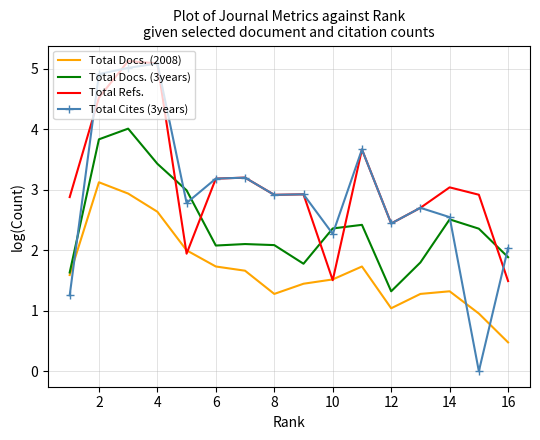

Which series has the largest range (max minus min)?

Total Cites (3years)